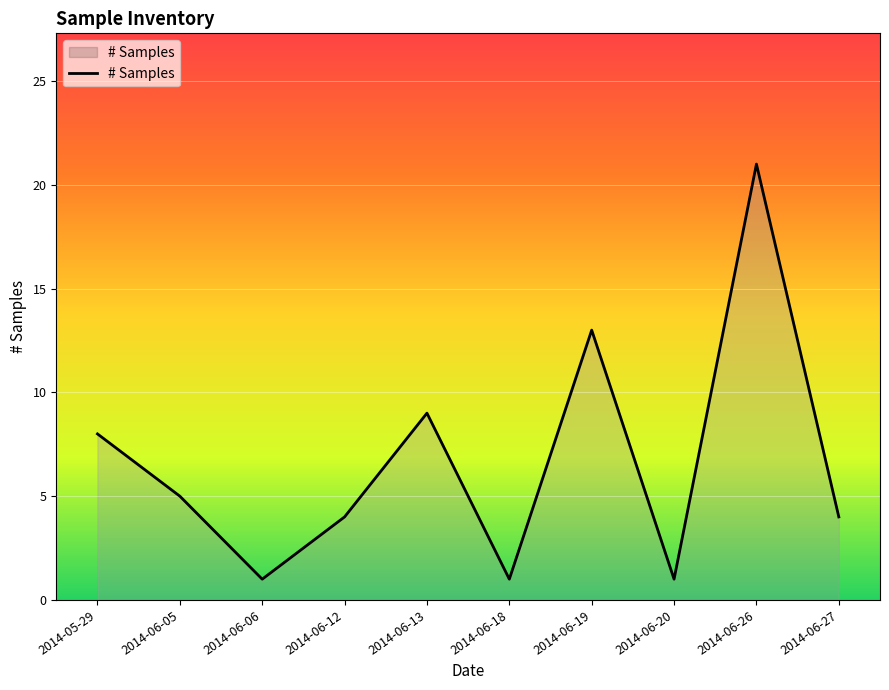

What is the sum of all values?

67